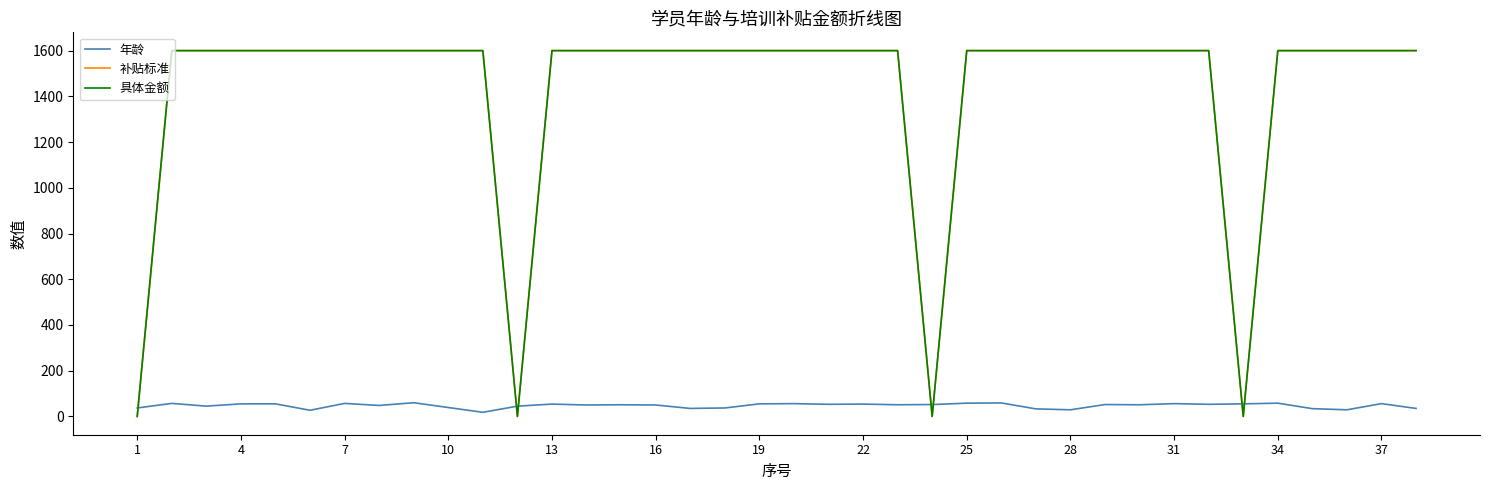

Does the chart have visible grid lines?

No